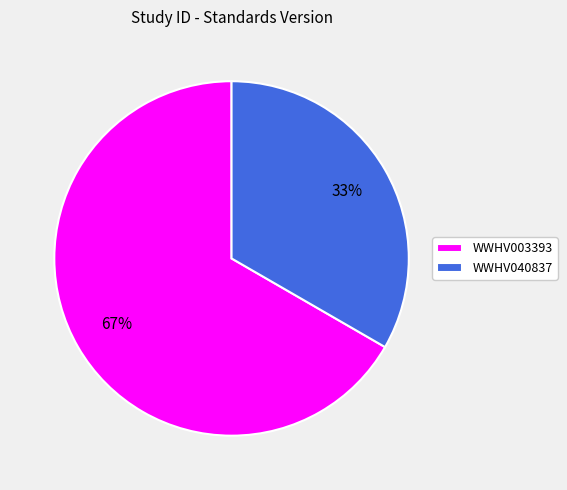

To the nearest percent, what is the average slice percentage?

50%